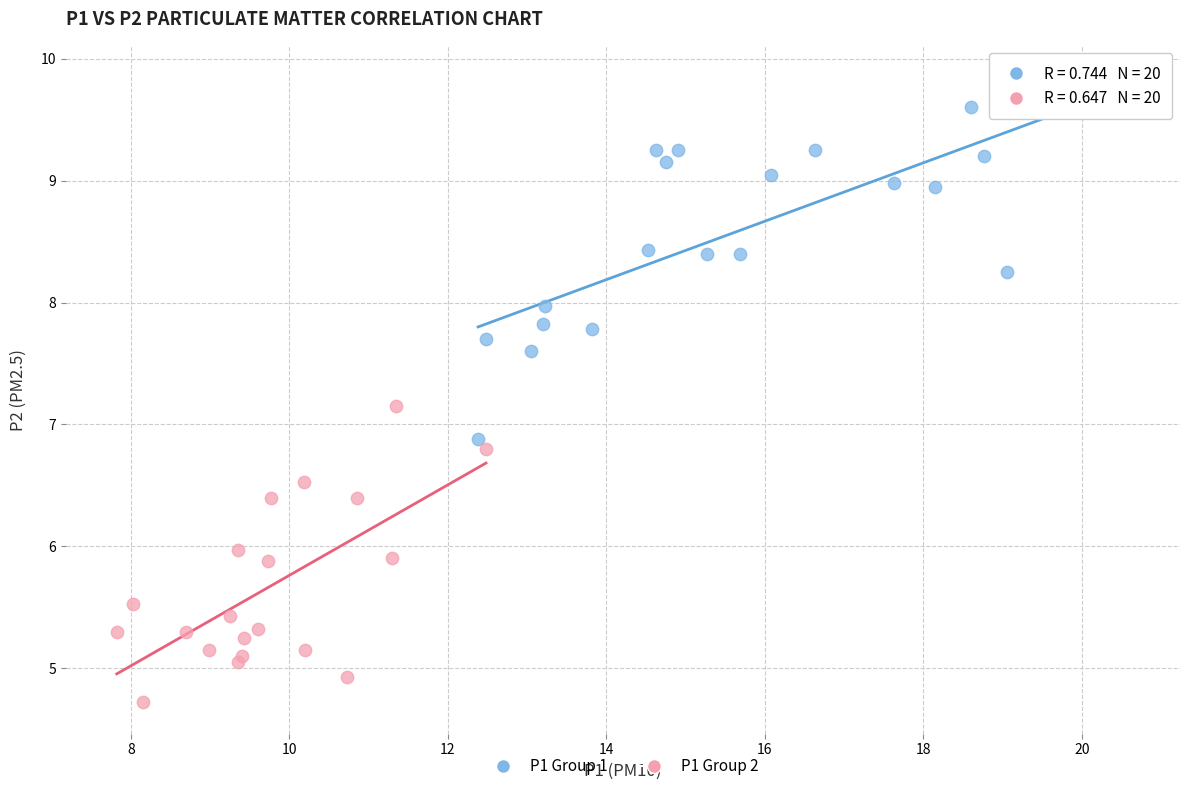

Which series reaches the minimum Y coordinate?

P1 Group 2